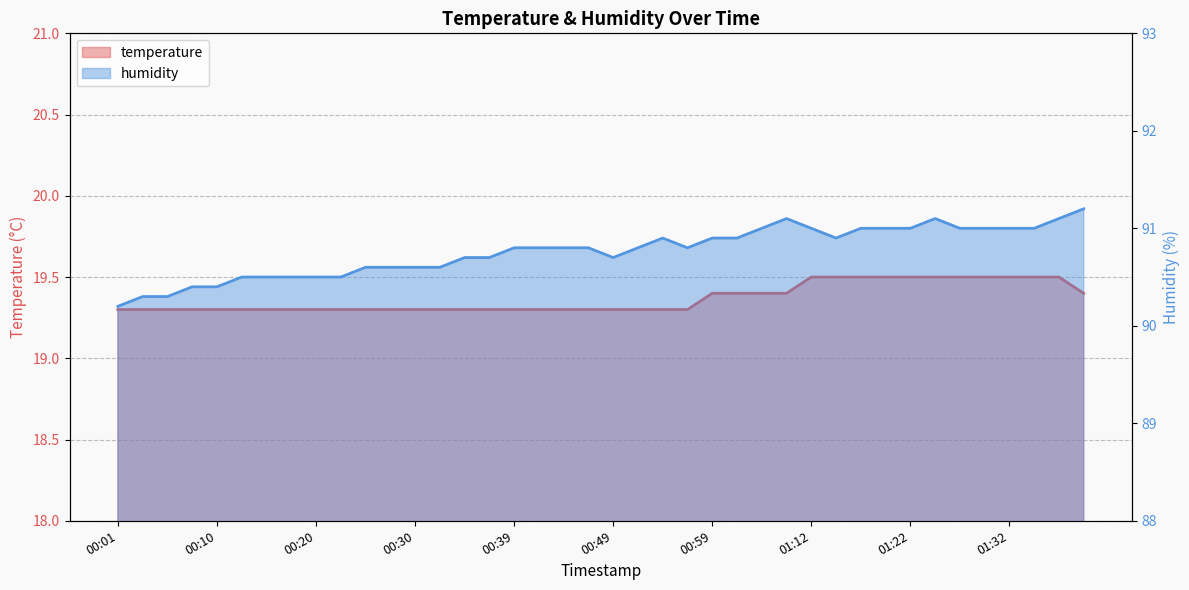

What is the difference between the maximum and minimum values in the temperature series?

0.2